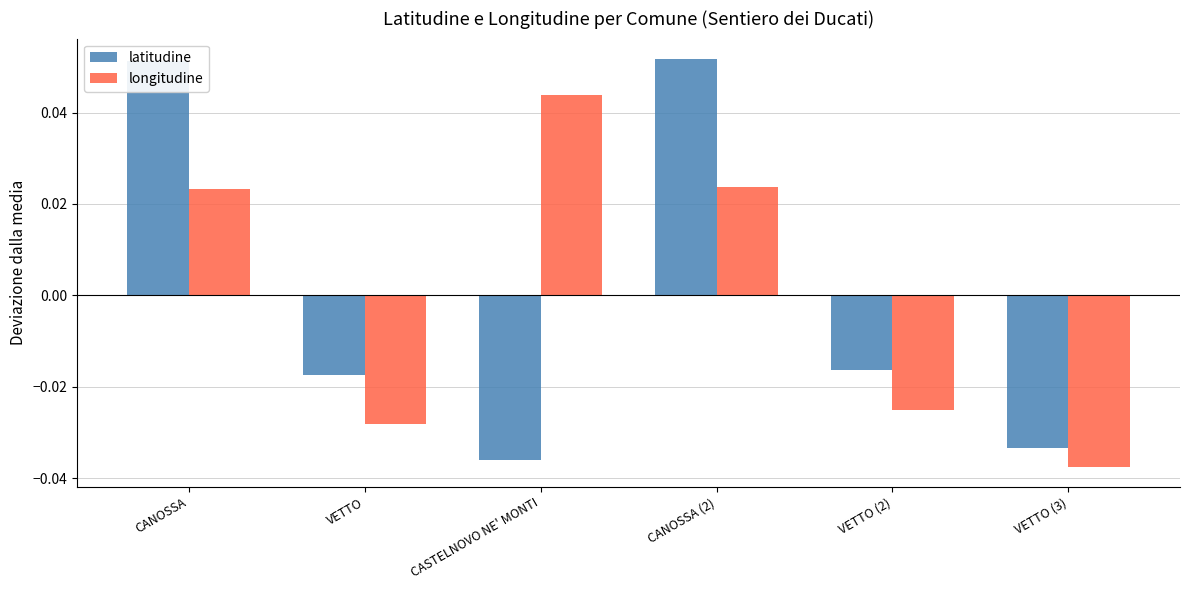

At VETTO (3), list the series in order from smallest to largest.

longitudine, latitudine